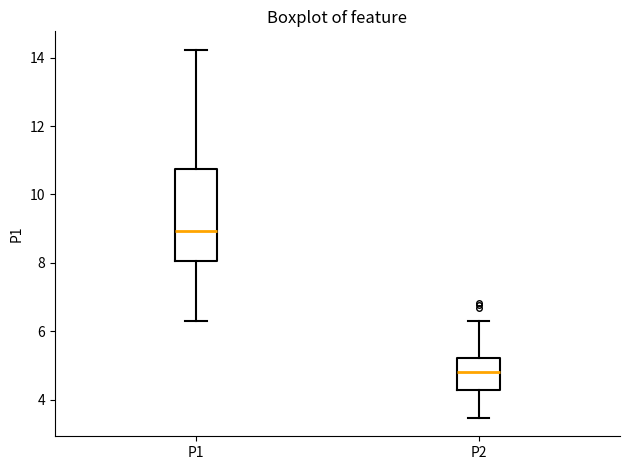

Where does the lower whisker of the box for P2 end on the y-axis? The values are not printed on the chart, so give them approximately, as read against the axis.

3.4